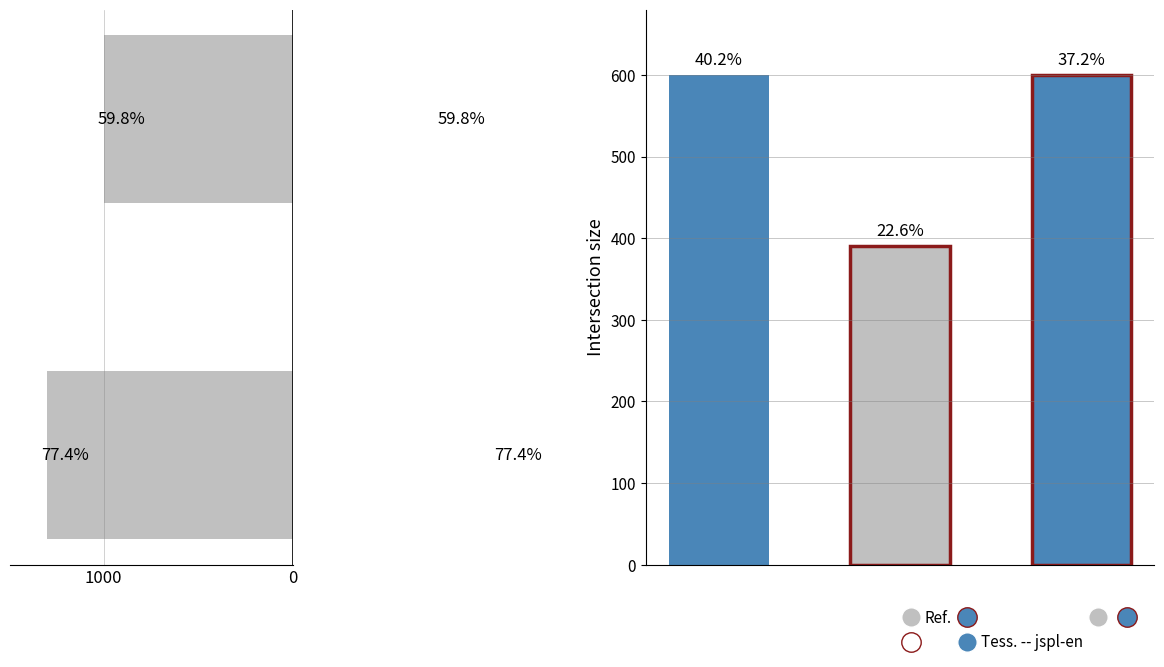

What is the sum of all values?

2300